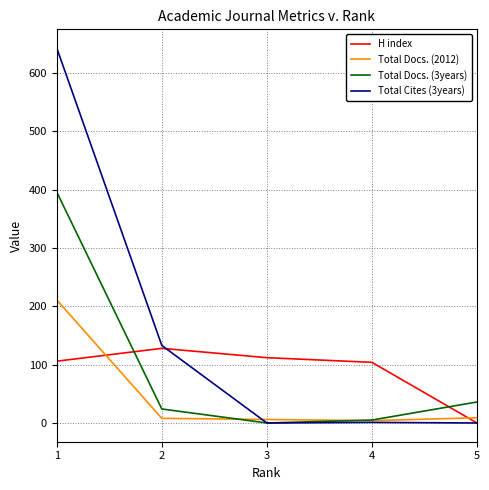

True or false: Total Docs. (3years) and H index intersect in this chart.

True